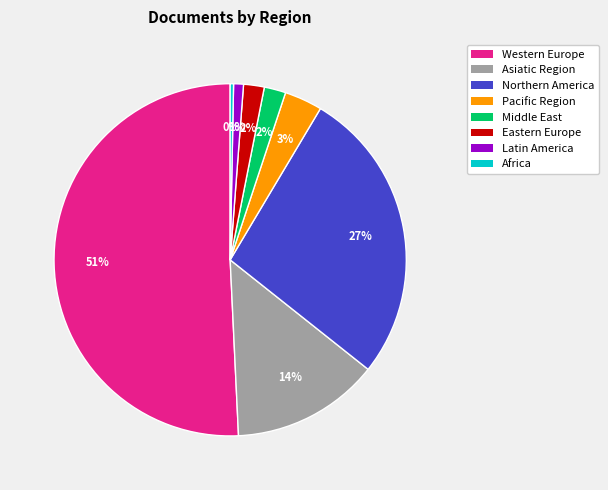

Is there a majority slice in this chart?

Yes